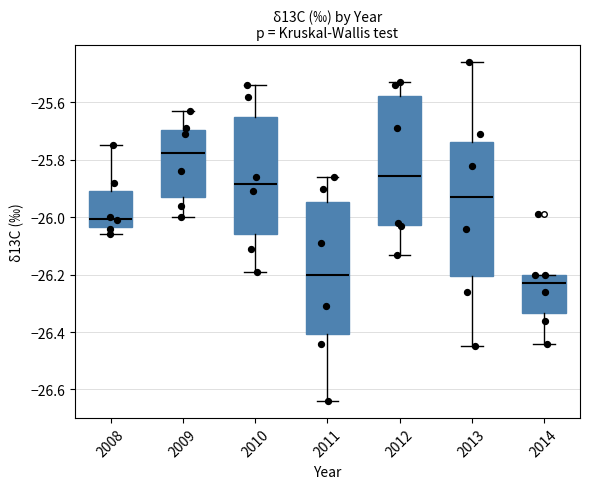

Where is the lower edge of the box at x = 2011 on the y-axis? The values are not printed on the chart, so give them approximately, as read against the axis.

-26.40